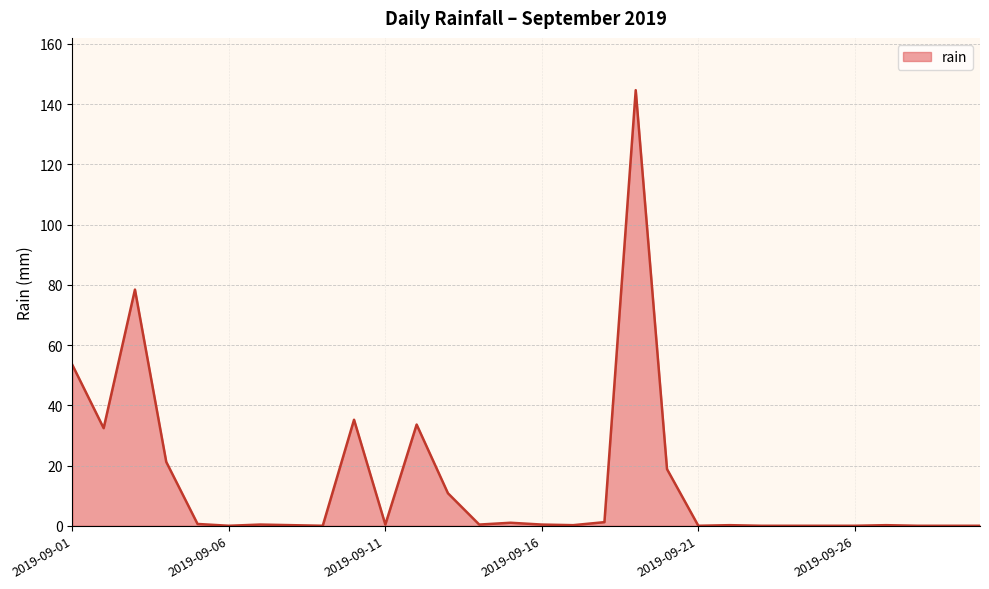

What is the difference between the maximum and minimum values?

144.6